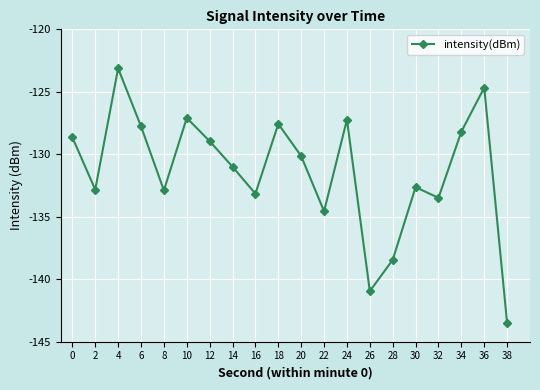

The value at 28 is -54.9. True or false?

False